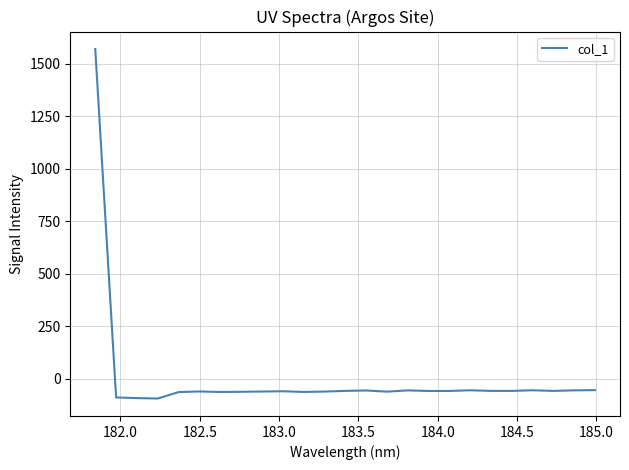

What is the minimum value shown in the chart?

-92.9